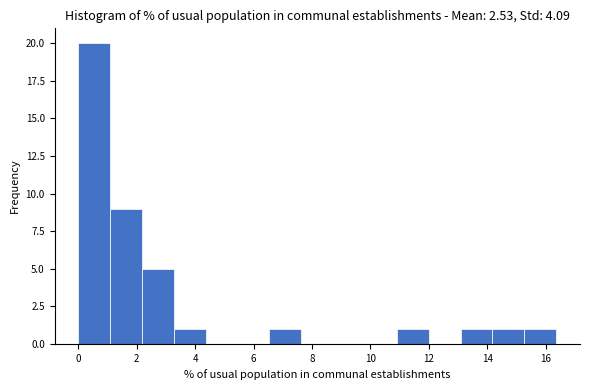

Reading left to right, transcribe this chart: for each bar, give the range it covers on the x-axis and its height. Neither the bar edges nor the heights are printed on the chart, so give them approximately, as read against the axes.

0.0 to 1.0: 20
1.0 to 2.2: 9
2.2 to 3.2: 5
3.2 to 4.4: 1
4.4 to 5.4: 0
5.4 to 6.6: 0
6.6 to 7.6: 1
7.6 to 8.8: 0
8.8 to 9.8: 0
9.8 to 11.0: 0
11.0 to 12.0: 1
12.0 to 13.0: 0
13.0 to 14.2: 1
14.2 to 15.2: 1
15.2 to 16.4: 1